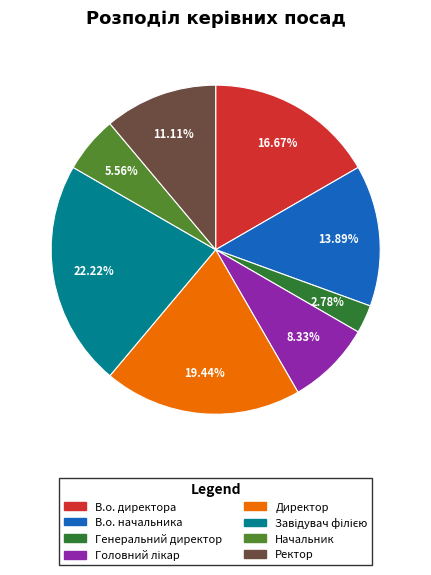

Which slice is the smallest?

Генеральний директор